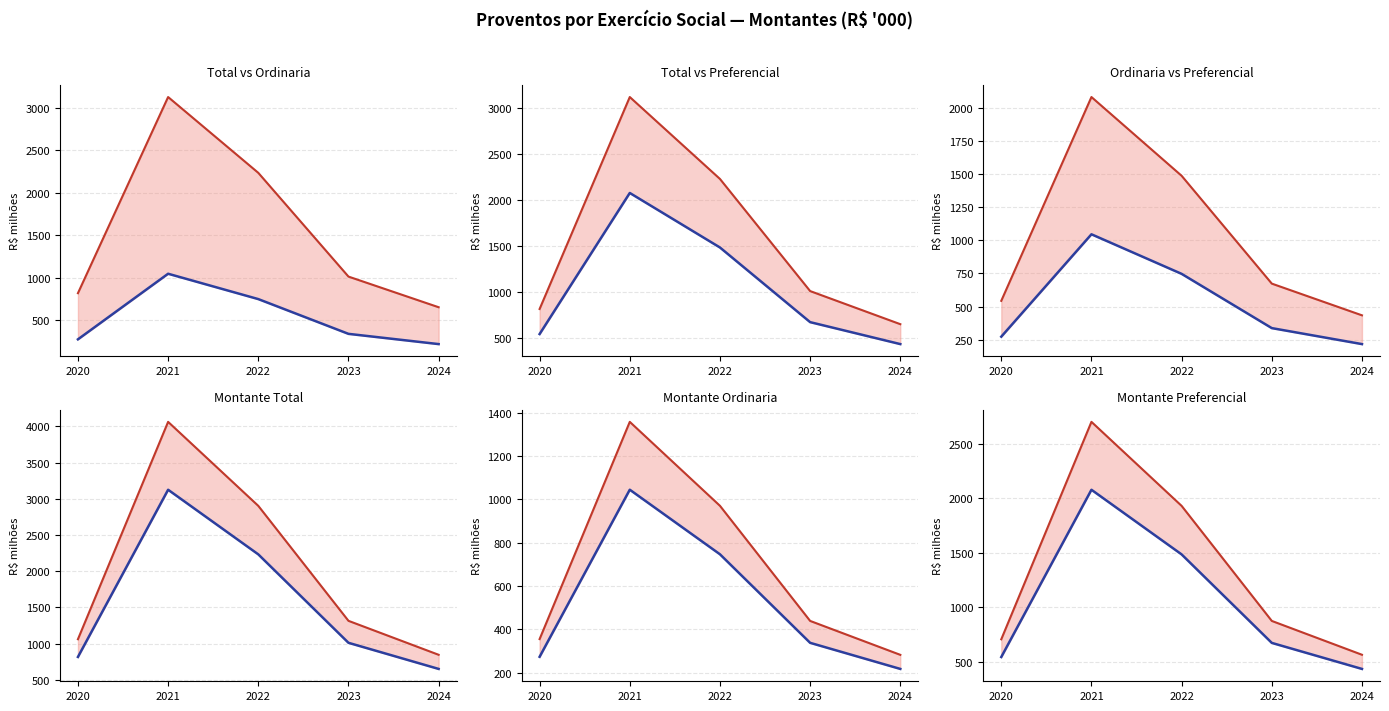

Reading left to right, list all the values displayed in this chart.

Montante Total (R$ '000): 816.0	3124.6	2232.5	1011.4	650.8
Montante Ordinaria (R$ '000): 272.9	1044.8	746.5	337.5	216.9
Montante Preferencial (R$ '000): 543.2	2079.7	1485.9	672.9	433.8
Montante Total (R$ '000) upper: 1060.9	4062.0	2902.2	1314.8	846.0
Montante Ordinaria (R$ '000) upper: 354.7	1358.3	970.5	438.7	282.0
Montante Preferencial (R$ '000) upper: 706.1	2703.6	1931.7	874.8	564.0